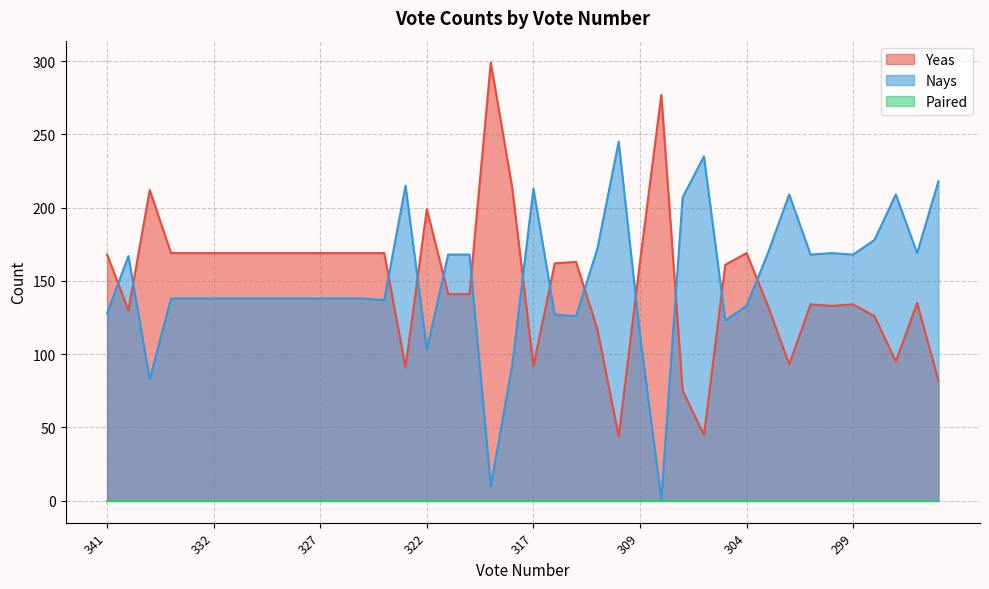

What is the difference between the second highest and minimum values in the Yeas series?

233